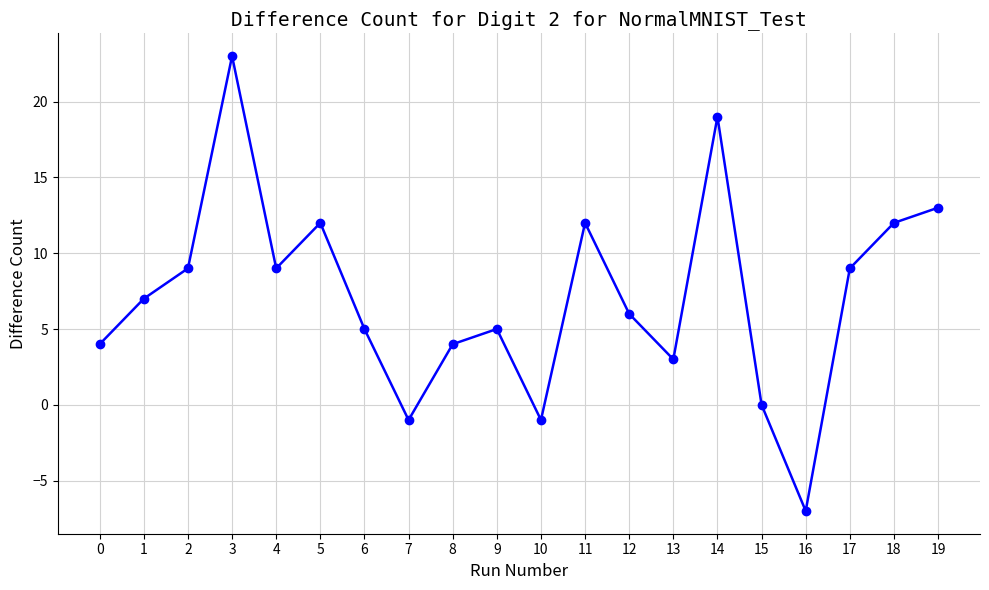

What is the change in value from 5 to 13?

-9